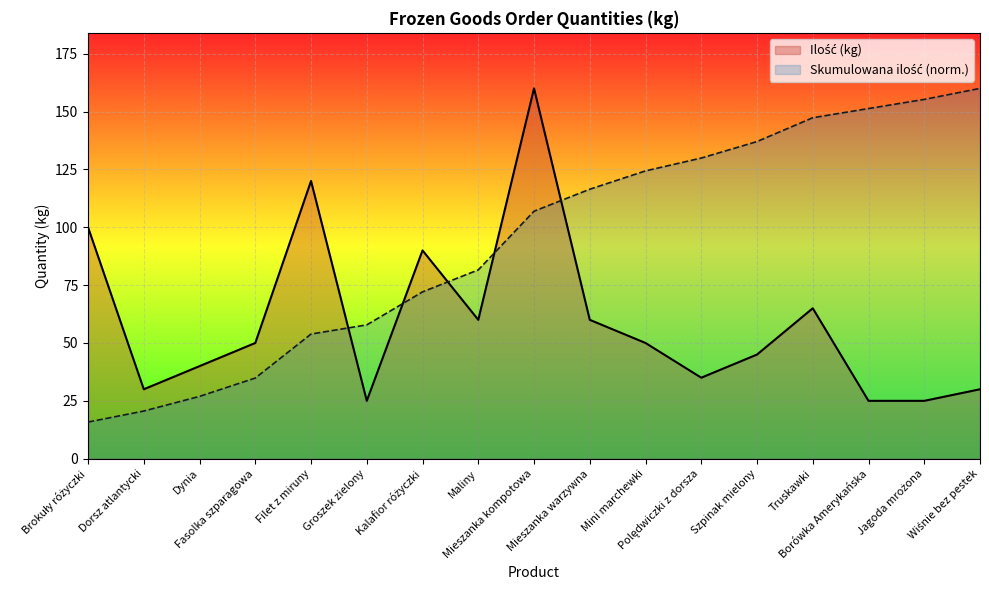

How many lines are shown in the chart?

2